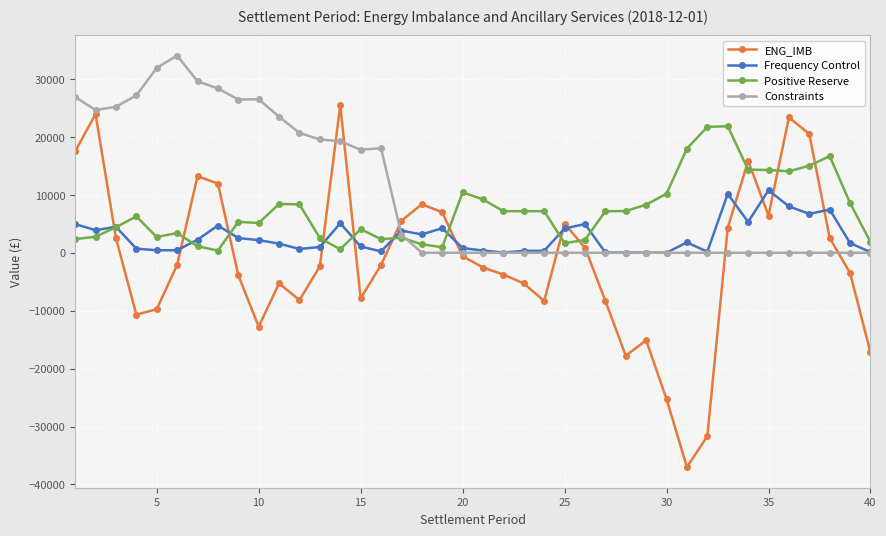

What is the difference between the second highest and second lowest values in the Positive Reserve series?

21140.8